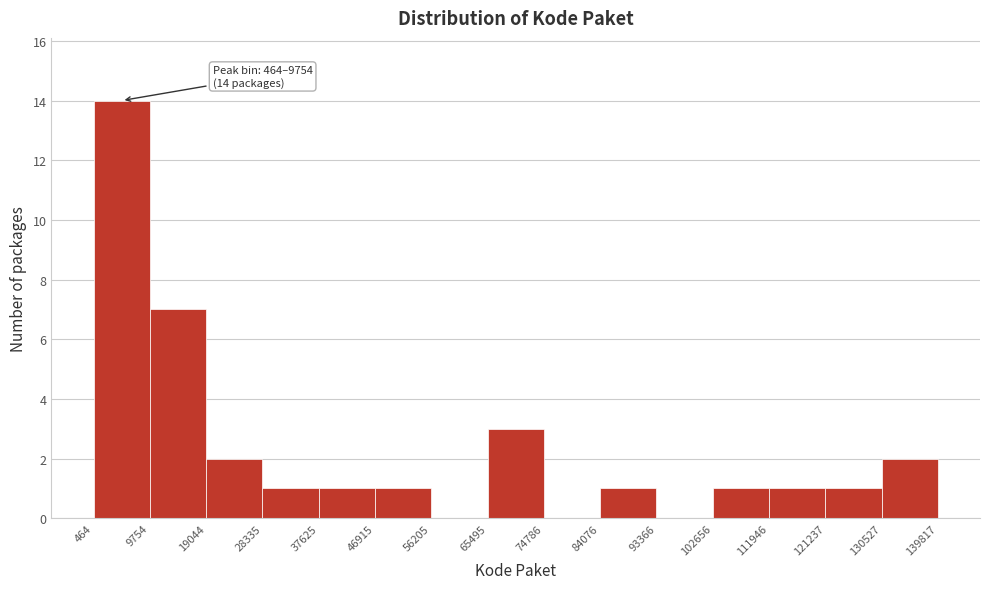

Over which range of the x-axis is the bar tallest?

464 to 9754